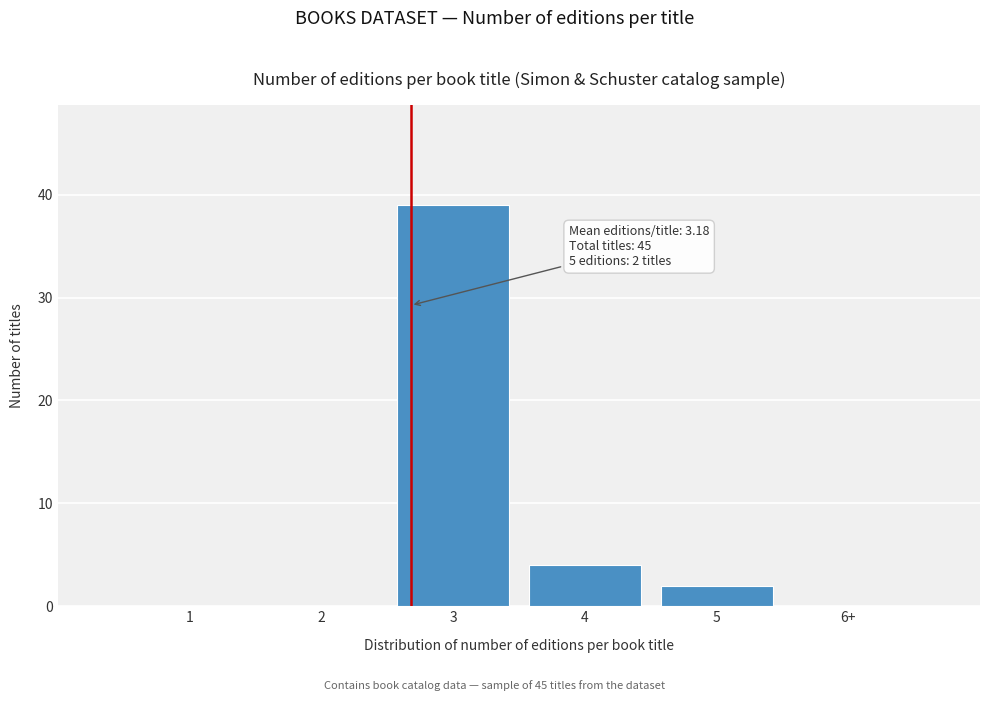

Reading left to right, extract all data points from this chart.

1=0	2=0	3=39	4=4	5=2	6+=0